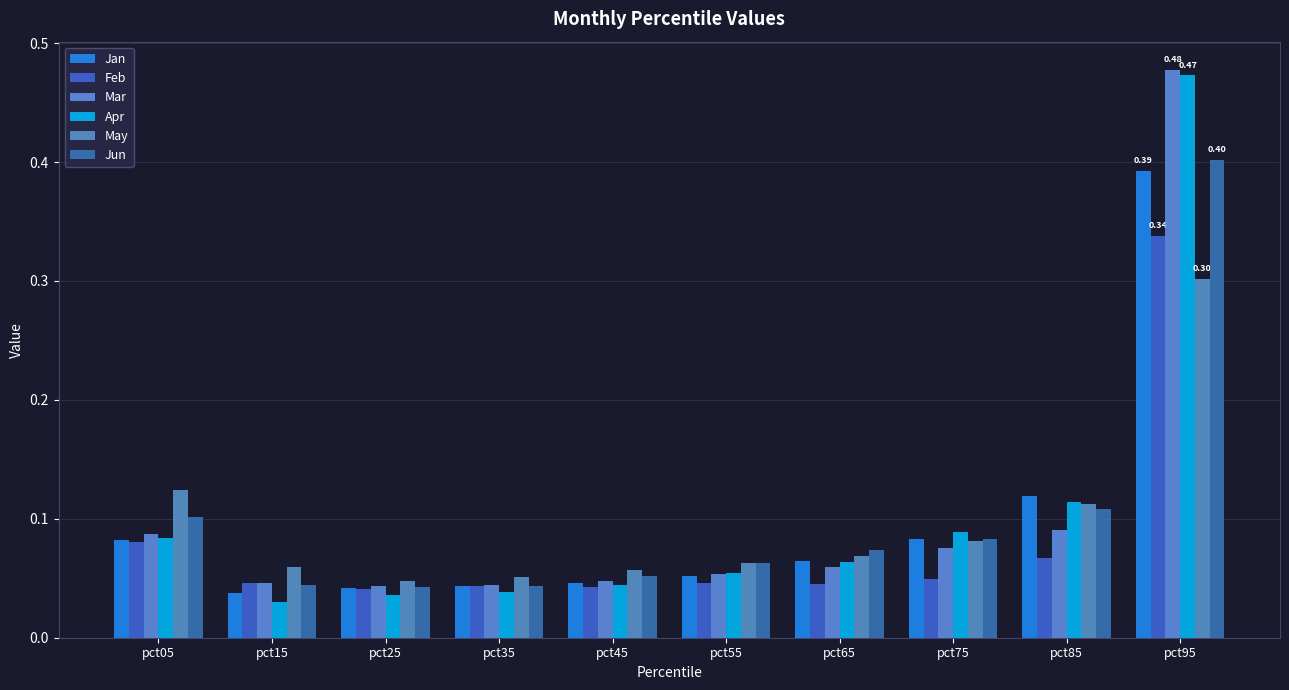

Reading right to left, extract all data points from this chart.

Jan: pct95=0.4	pct85=0.1	pct75=0.1	pct65=0.1	pct55=0.1	pct45=0.0	pct35=0.0	pct25=0.0	pct15=0.0	pct05=0.1
Feb: pct95=0.3	pct85=0.1	pct75=0.0	pct65=0.0	pct55=0.0	pct45=0.0	pct35=0.0	pct25=0.0	pct15=0.0	pct05=0.1
Mar: pct95=0.5	pct85=0.1	pct75=0.1	pct65=0.1	pct55=0.1	pct45=0.0	pct35=0.0	pct25=0.0	pct15=0.0	pct05=0.1
Apr: pct95=0.5	pct85=0.1	pct75=0.1	pct65=0.1	pct55=0.1	pct45=0.0	pct35=0.0	pct25=0.0	pct15=0.0	pct05=0.1
May: pct95=0.3	pct85=0.1	pct75=0.1	pct65=0.1	pct55=0.1	pct45=0.1	pct35=0.1	pct25=0.0	pct15=0.1	pct05=0.1
Jun: pct95=0.4	pct85=0.1	pct75=0.1	pct65=0.1	pct55=0.1	pct45=0.1	pct35=0.0	pct25=0.0	pct15=0.0	pct05=0.1